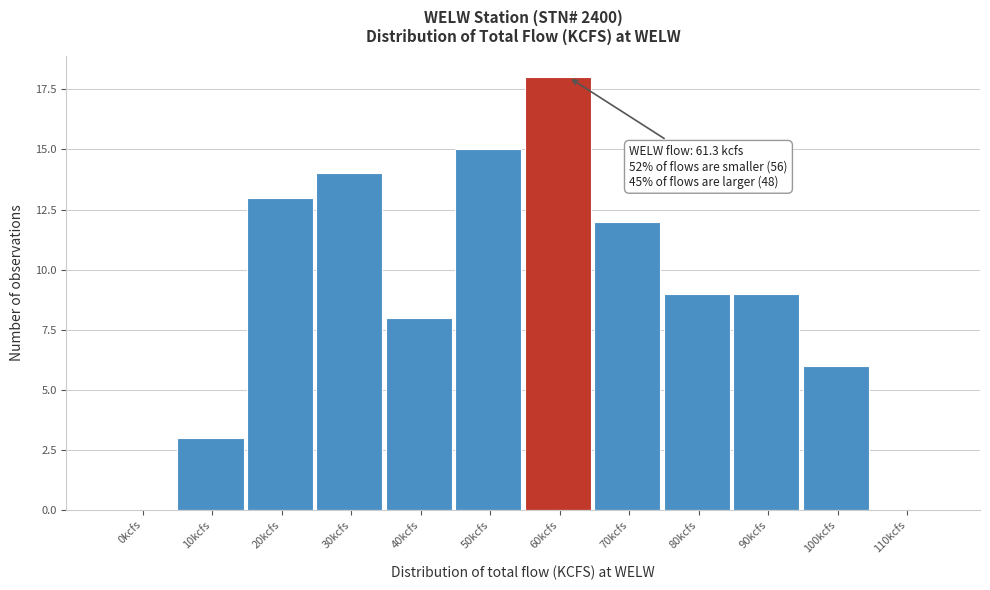

Reading left to right, transcribe all the data shown in this chart.

0kcfs=0	10kcfs=3	20kcfs=13	30kcfs=14	40kcfs=8	50kcfs=15	60kcfs=18	70kcfs=12	80kcfs=9	90kcfs=9	100kcfs=6	110kcfs=0